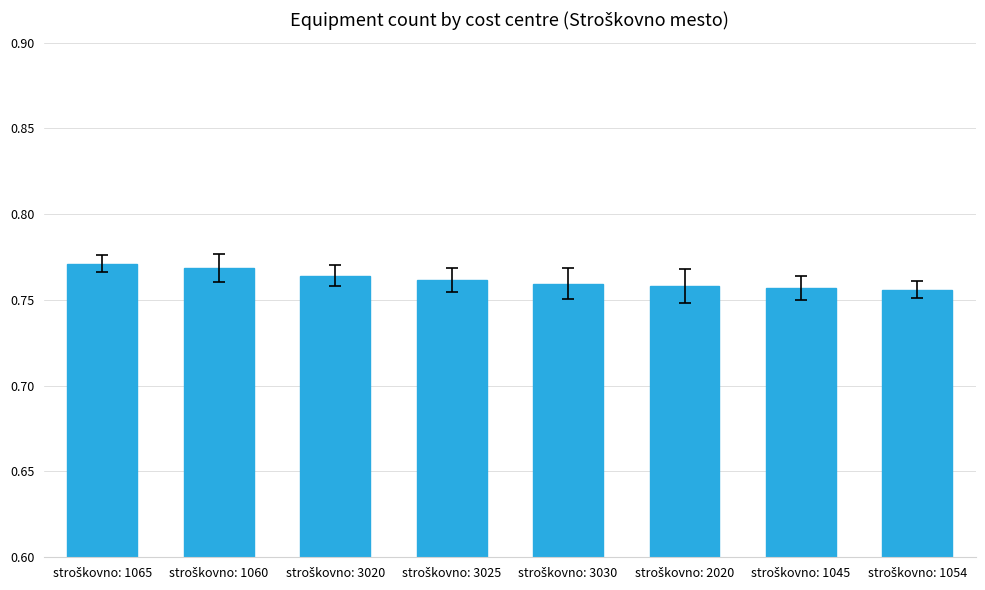

What is the sum of all values?

6.1